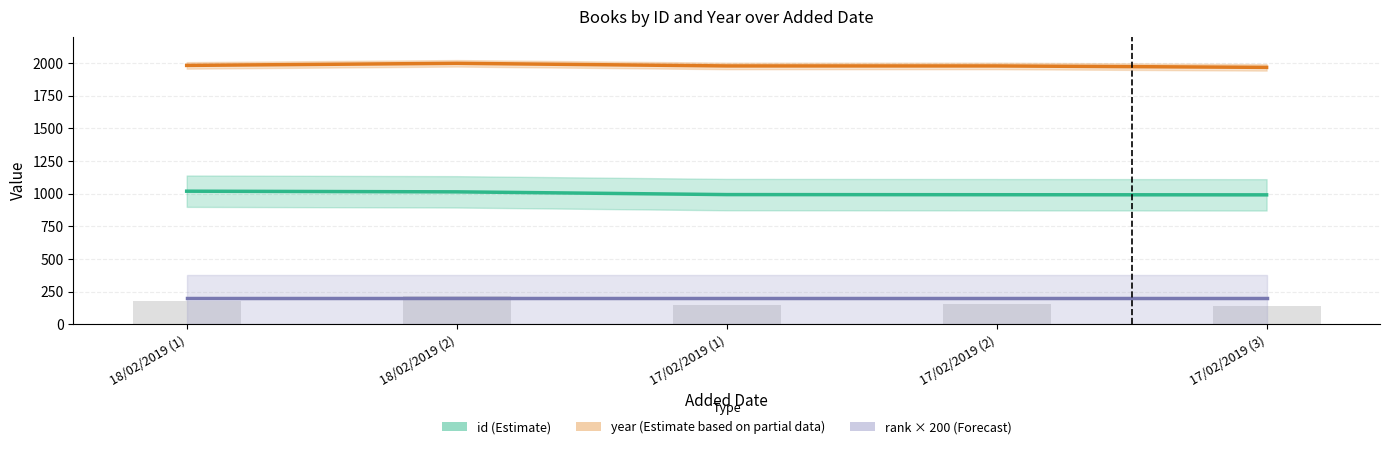

What is the label of the 2nd bar from the right?

17/02/2019 (2)